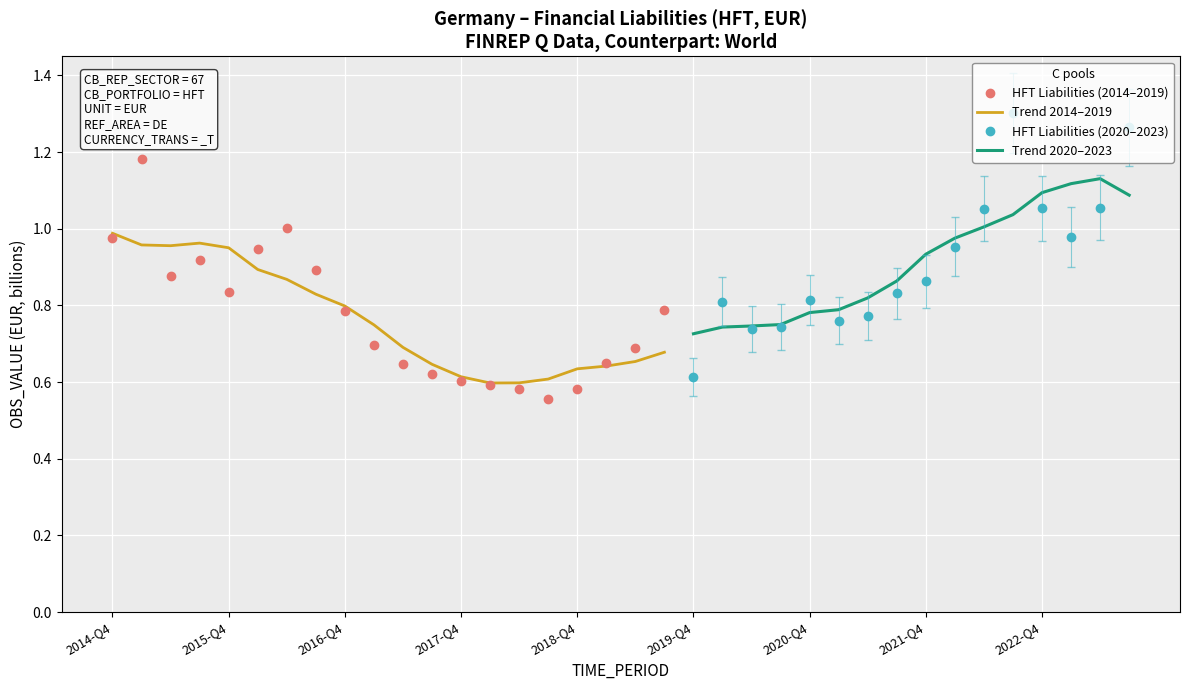

List the labels in order of value, largest first.

2015-Q1, 2016-Q2, 2014-Q4, 2016-Q1, 2015-Q3, 2016-Q3, 2015-Q2, 2015-Q4, 2019-Q3, 2016-Q4, 2017-Q1, 2019-Q2, 2019-Q1, 2017-Q2, 2017-Q3, 2017-Q4, 2018-Q1, 2018-Q4, 2018-Q2, 2018-Q3